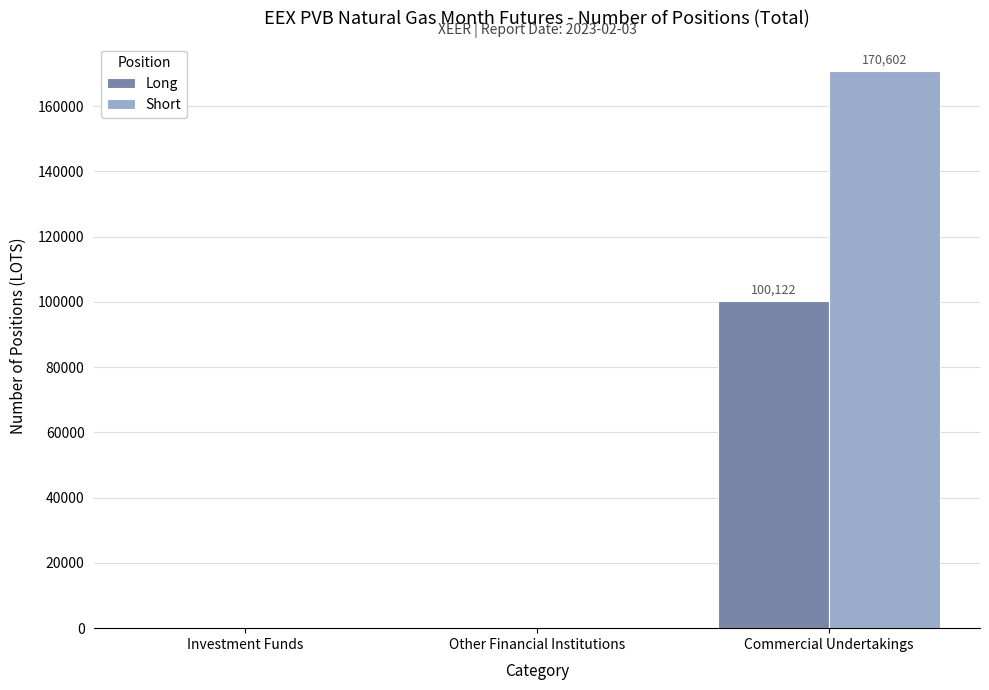

Reading left to right, extract all data points from this chart.

Long: Investment Funds=0	Other Financial Institutions=0	Commercial Undertakings=100122
Short: Investment Funds=0	Other Financial Institutions=0	Commercial Undertakings=170602